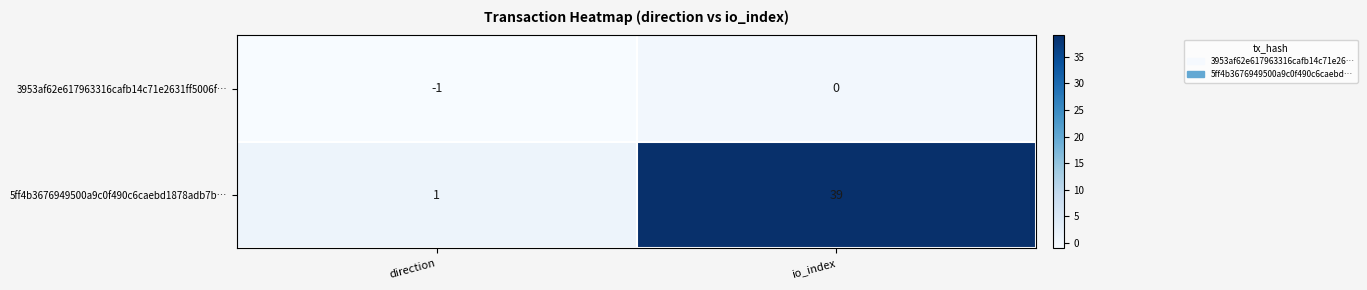

Rank the series by their average value, from lowest to highest.

3953af62e617963316cafb14c71e2631ff5006f…, 5ff4b3676949500a9c0f490c6caebd1878adb7b…